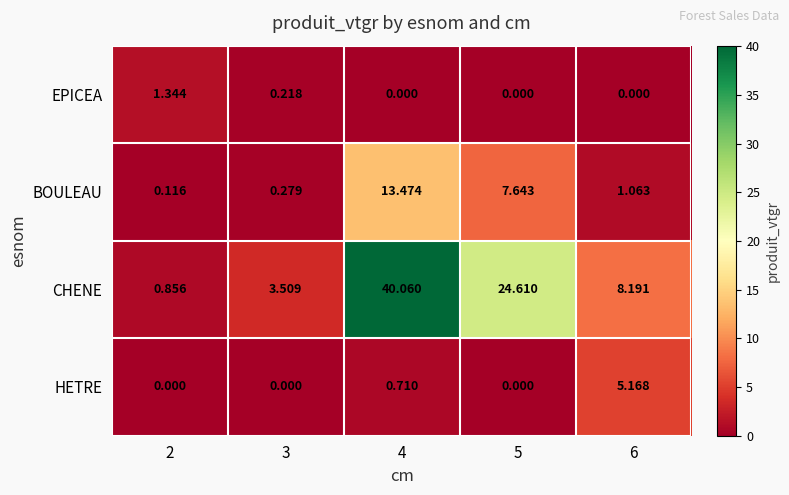

Rank the series at 6 from highest to lowest value.

CHENE, HETRE, BOULEAU, EPICEA